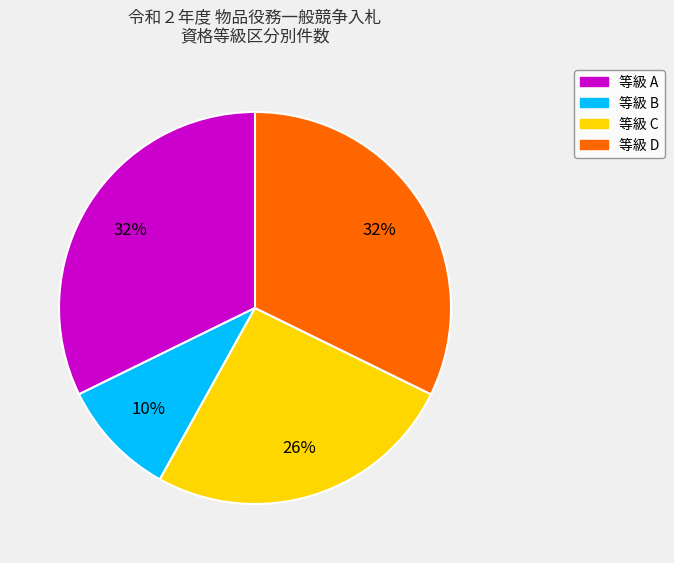

Does 等級 C account for over 50% of the chart?

No